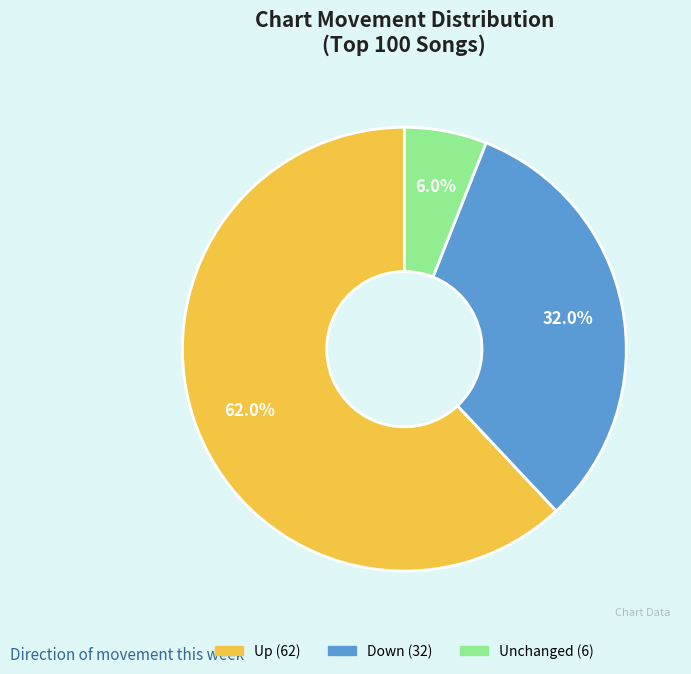

Is there a majority slice in this chart?

Yes